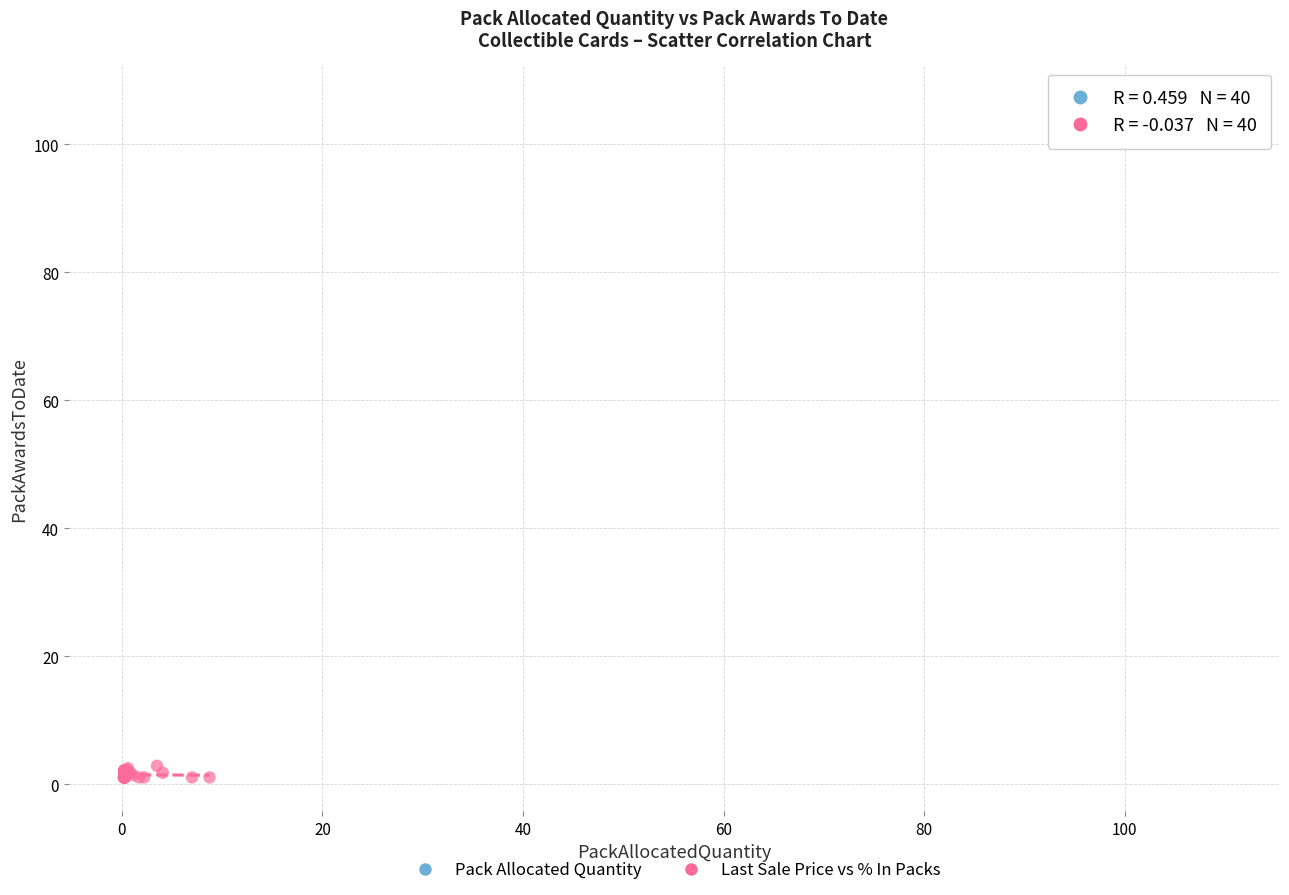

Which series reaches the maximum Y coordinate?

Pack Allocated Quantity